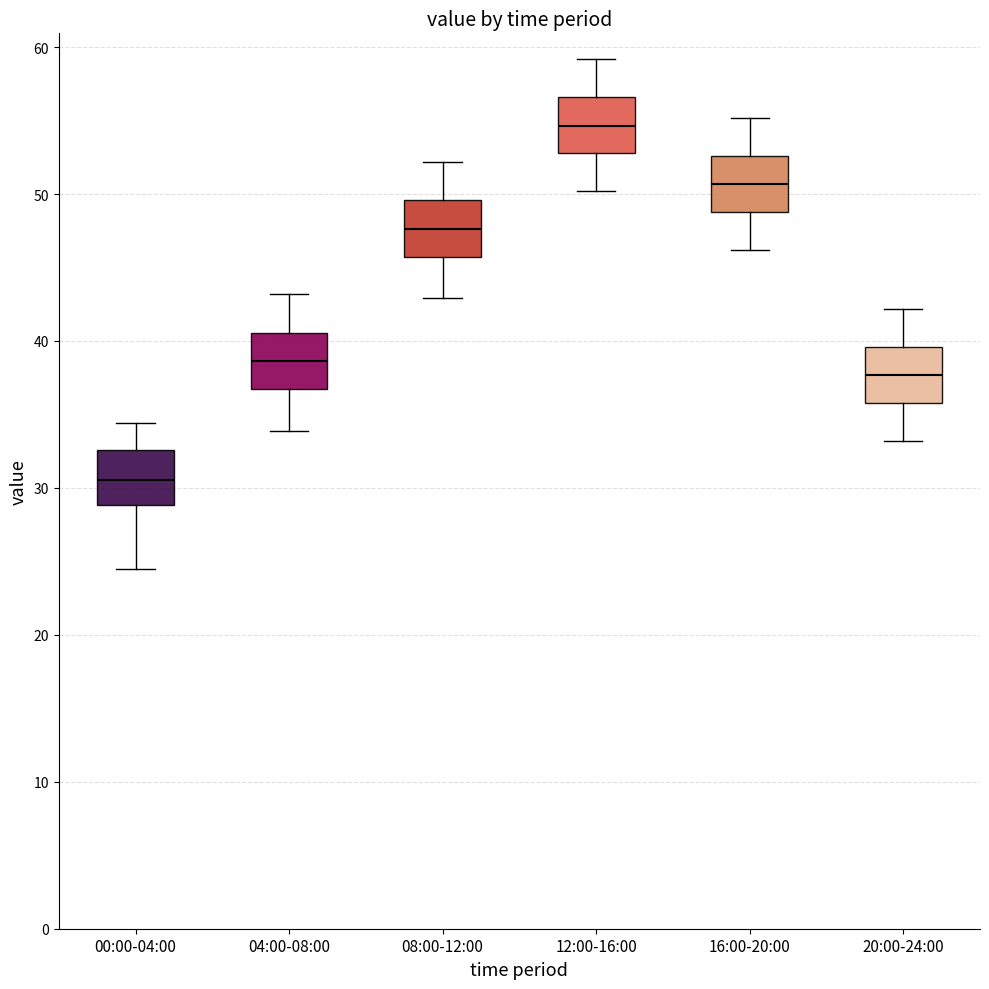

Reading left to right, read every box against the y-axis: the position of its median line, the range the box covers, and the ends of its whiskers. The values are not printed on the chart, so give them approximately, as read against the axis.

00:00-04:00: median 31, box 29 to 33, whiskers 25 to 34
04:00-08:00: median 39, box 37 to 41, whiskers 34 to 43
08:00-12:00: median 48, box 46 to 50, whiskers 43 to 52
12:00-16:00: median 55, box 53 to 57, whiskers 50 to 59
16:00-20:00: median 51, box 49 to 53, whiskers 46 to 55
20:00-24:00: median 38, box 36 to 40, whiskers 33 to 42